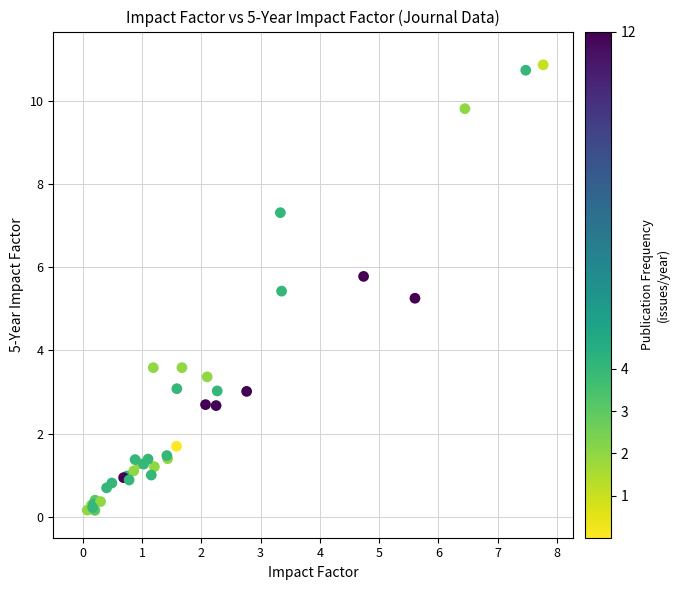

What Y value in the scatter plot is closest to 5?

5.3